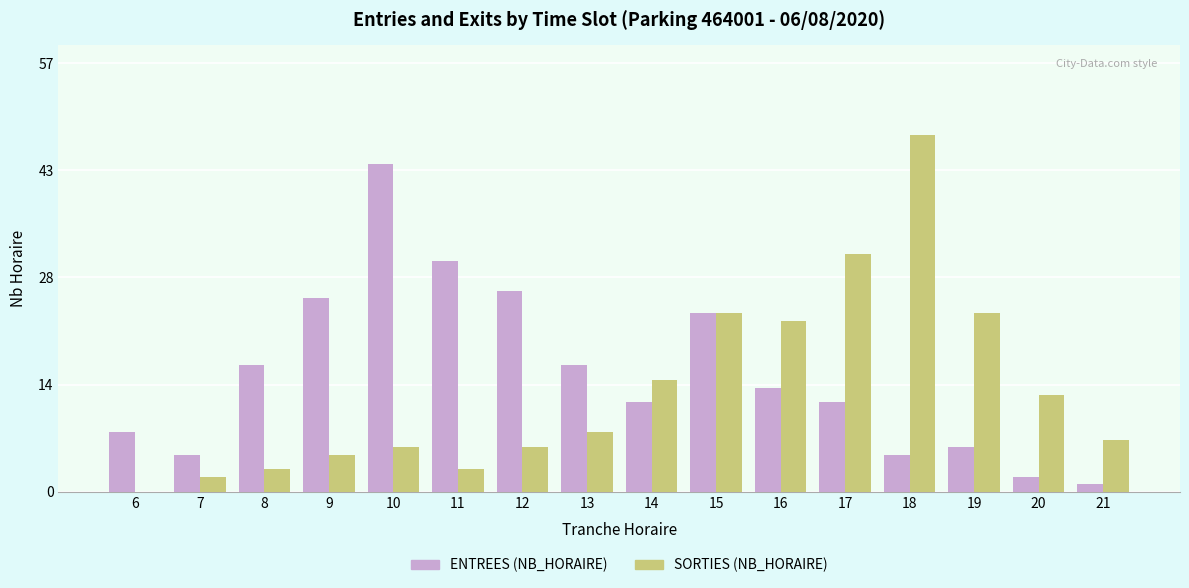

What are all the series names shown in the legend?

ENTREES (NB_HORAIRE), SORTIES (NB_HORAIRE)